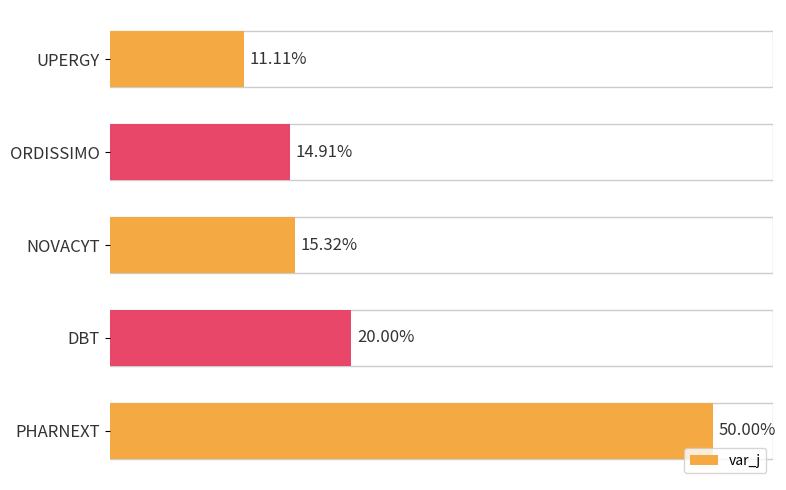

Which has a higher value, PHARNEXT or DBT?

PHARNEXT